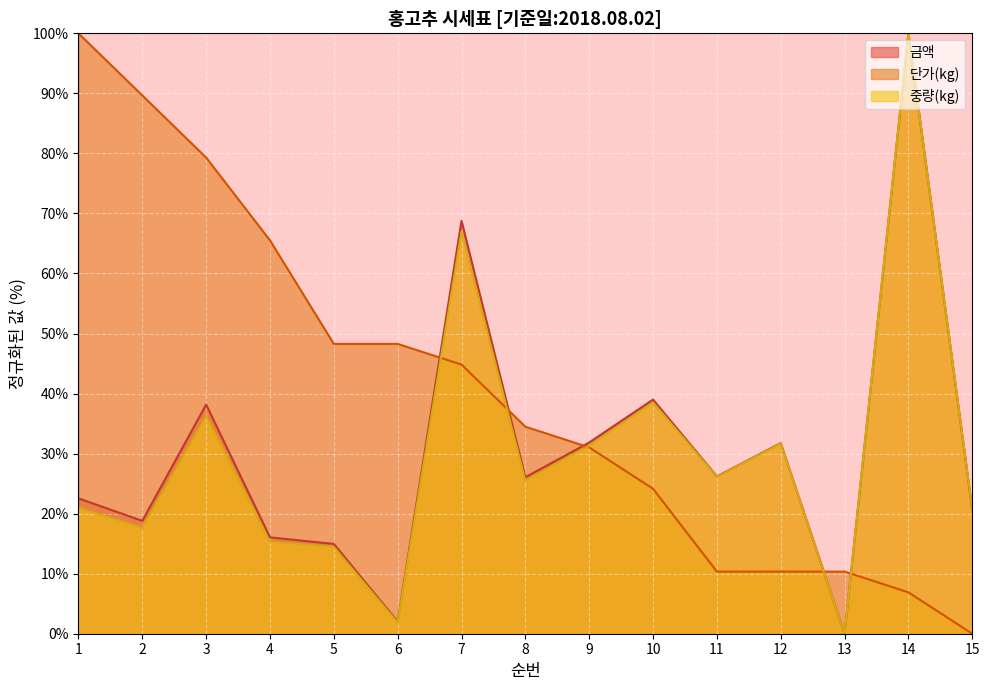

At which category does 금액 reach its first local peak?

3